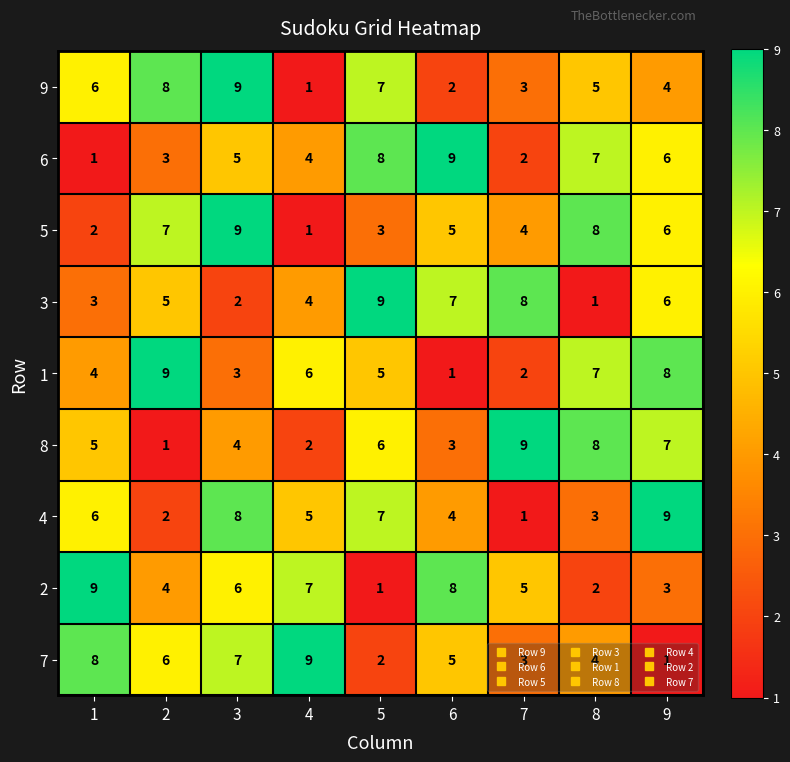

At which category is the sum across all series the highest?

3